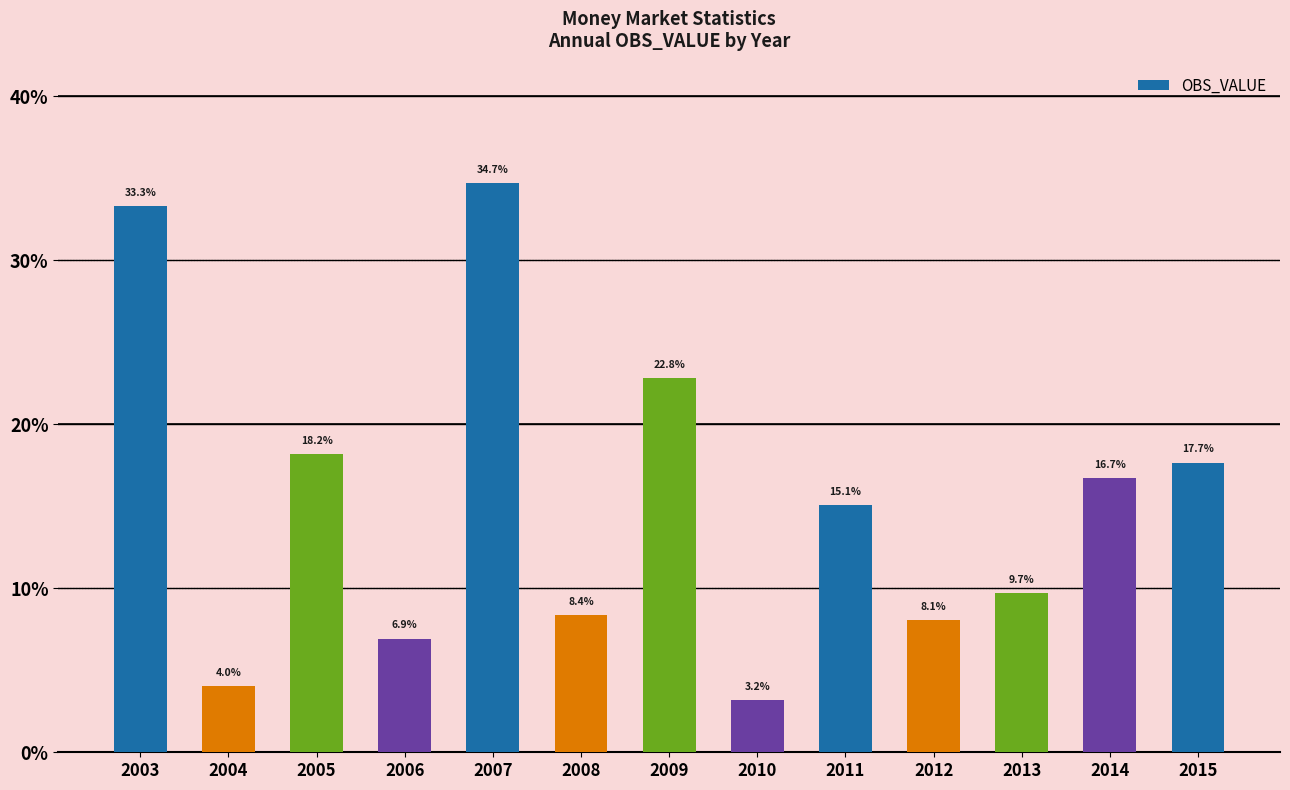

Does the chart contain any negative values?

No